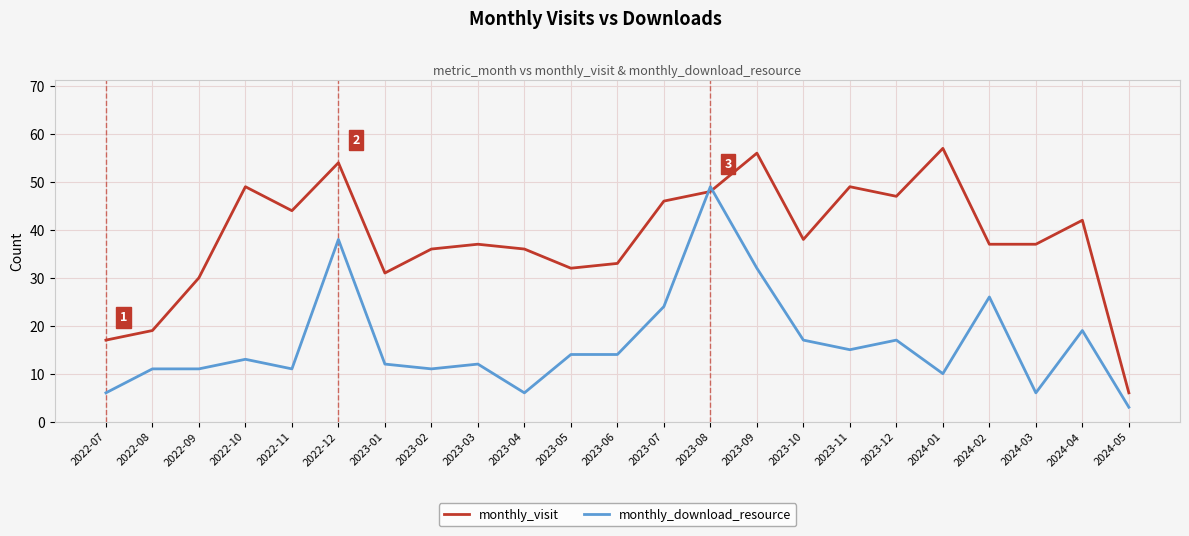

What are all the series names shown in the legend?

monthly_visit, monthly_download_resource